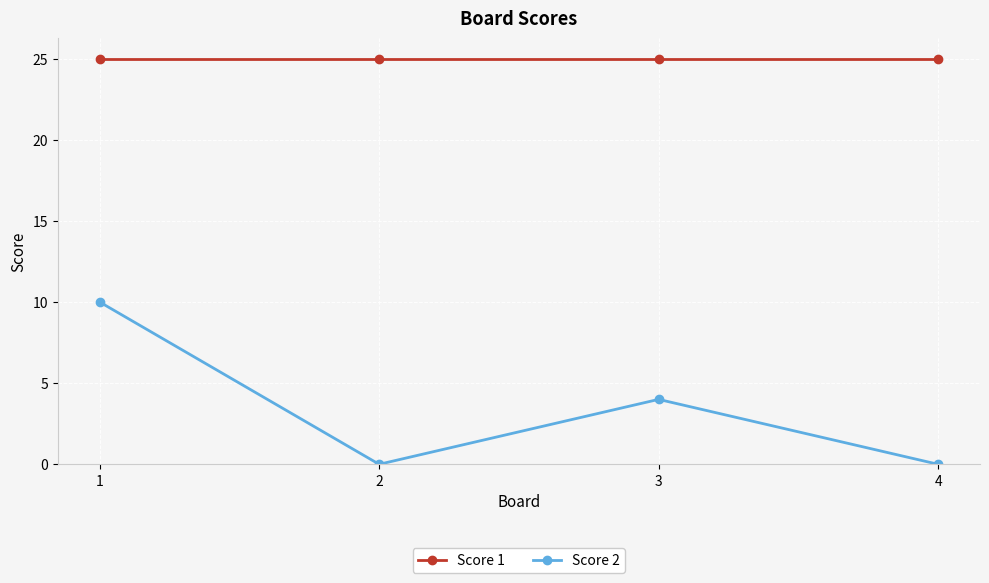

What is the value of the Score 2 point at the 3rd from the left?

4